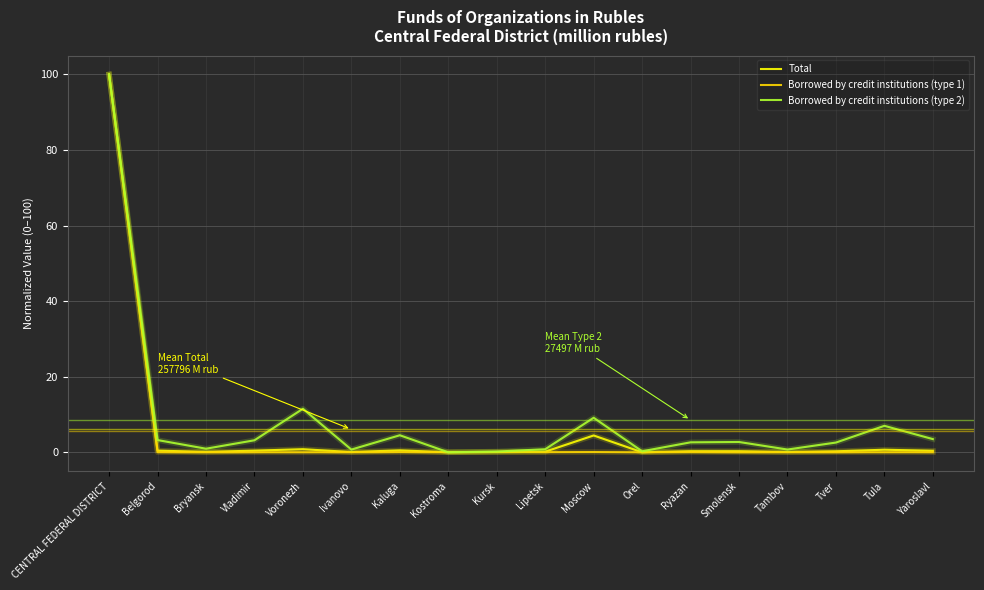

At which category is the sum across all series the highest?

CENTRAL FEDERAL DISTRICT